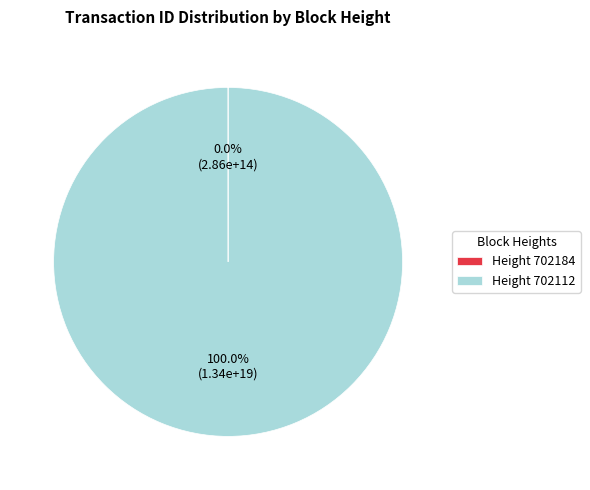

Which slice represents more than half of the pie?

Height 702112